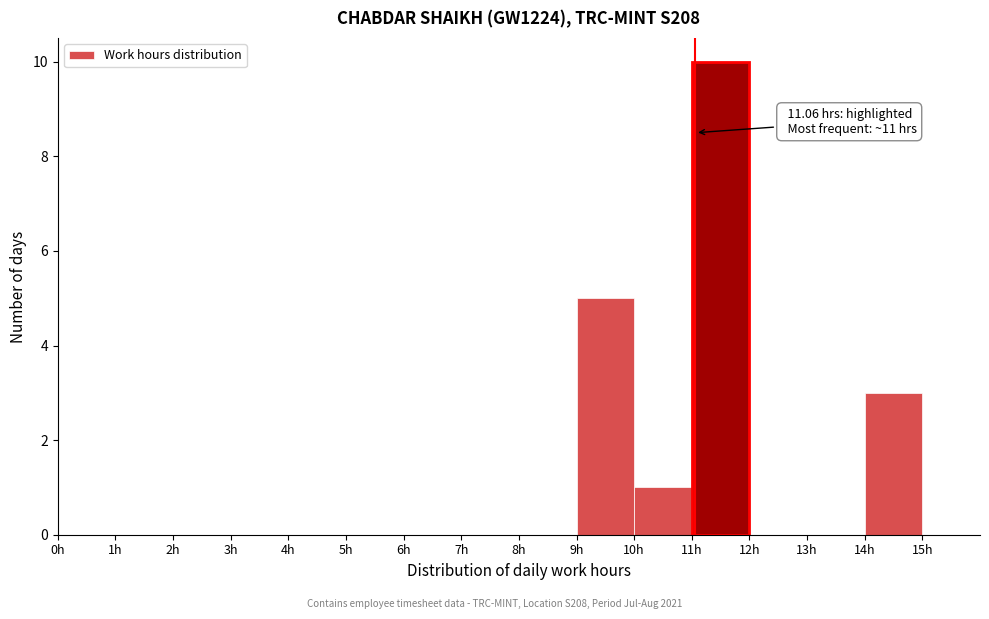

Over which range of the x-axis is the bar tallest?

11 to 12